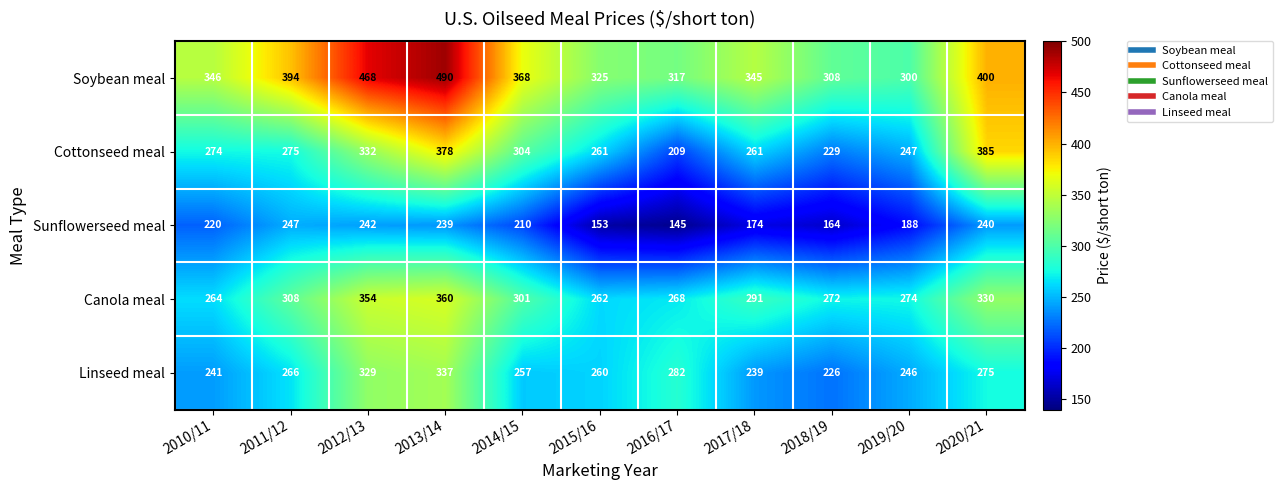

Which series has the widest spread of values?

Soybean meal